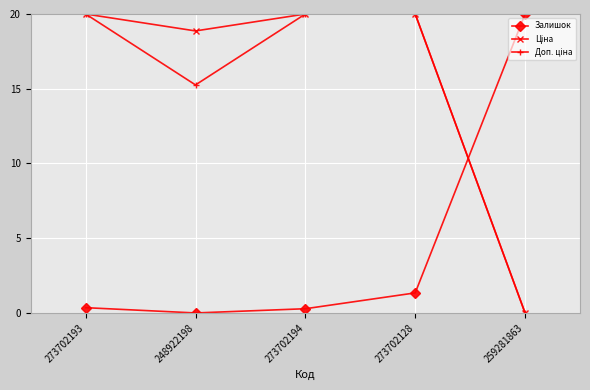

True or false: Залишок has a value of 10.7 at 248922198.

False